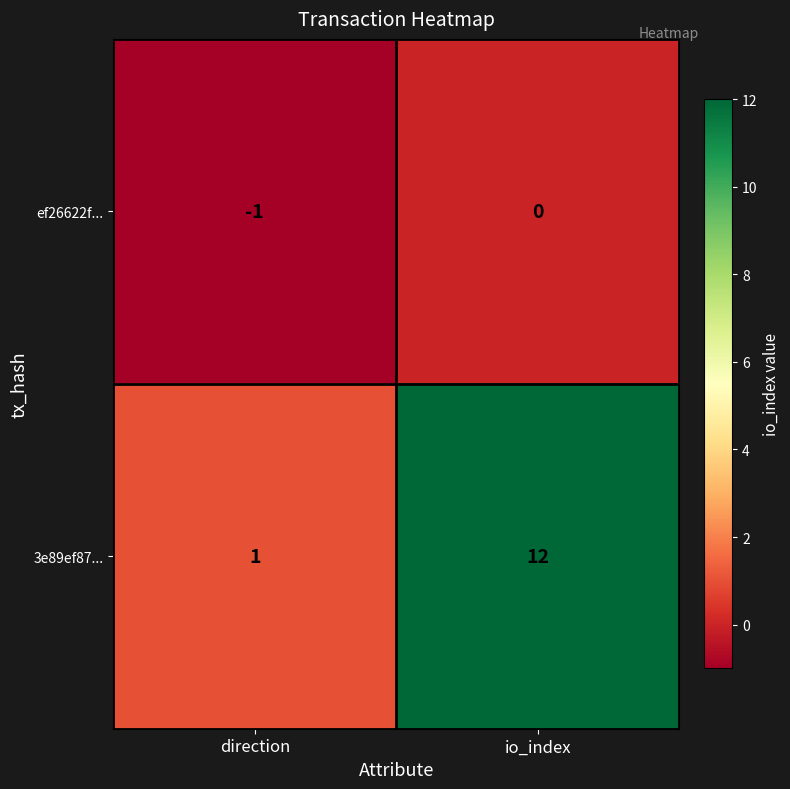

Where is ef26622f... nearest to the value 0?

io_index